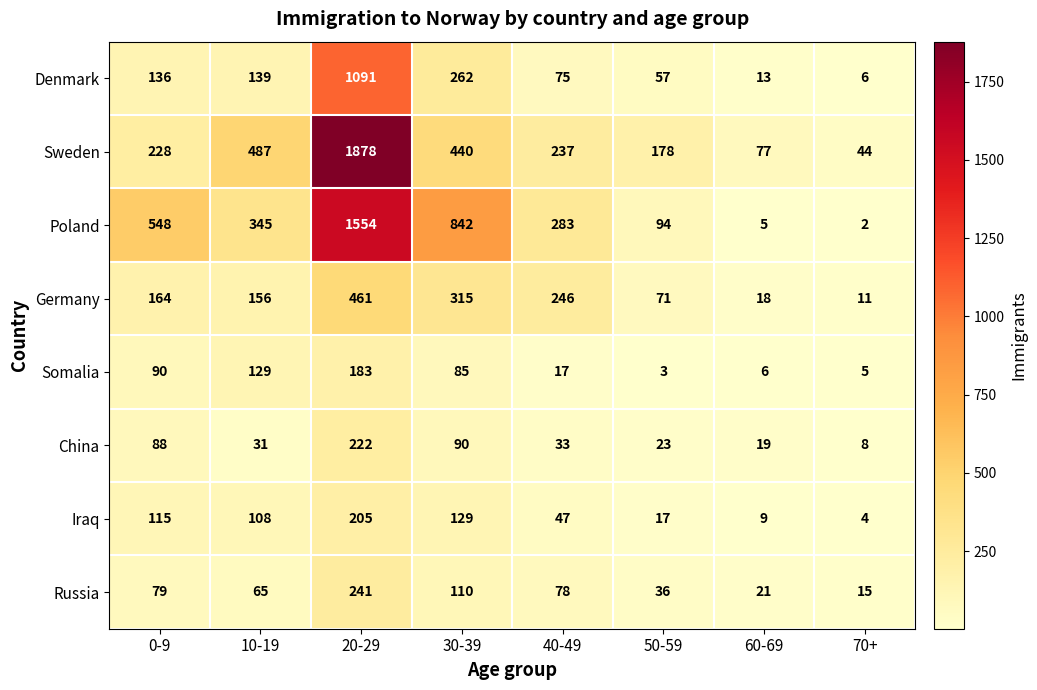

Which series has the largest total across all categories?

Poland